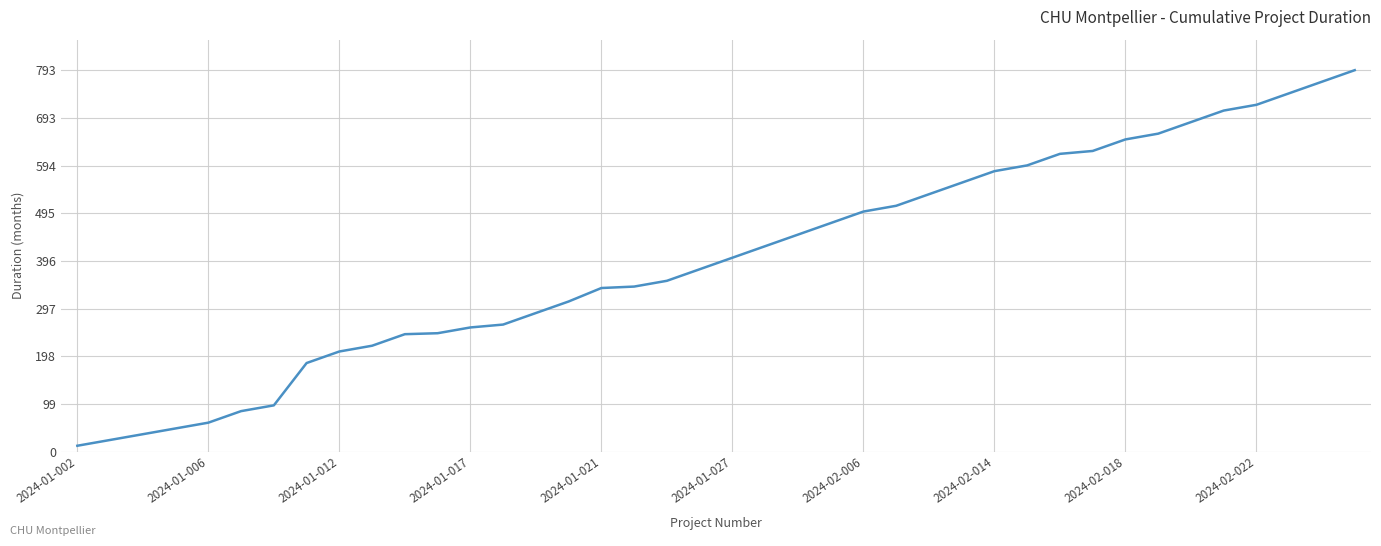

What is the sum of all values?

16015